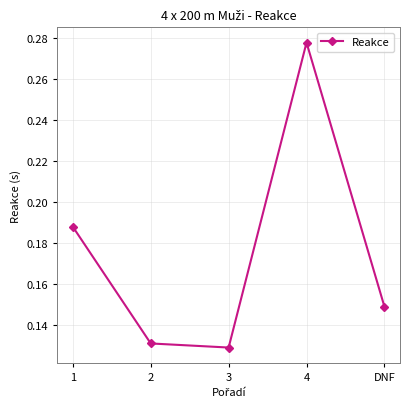

The value at DNF is 0.2. True or false?

False